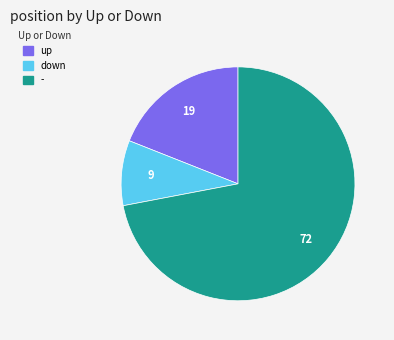

Combined, do - and down account for over 50%?

Yes